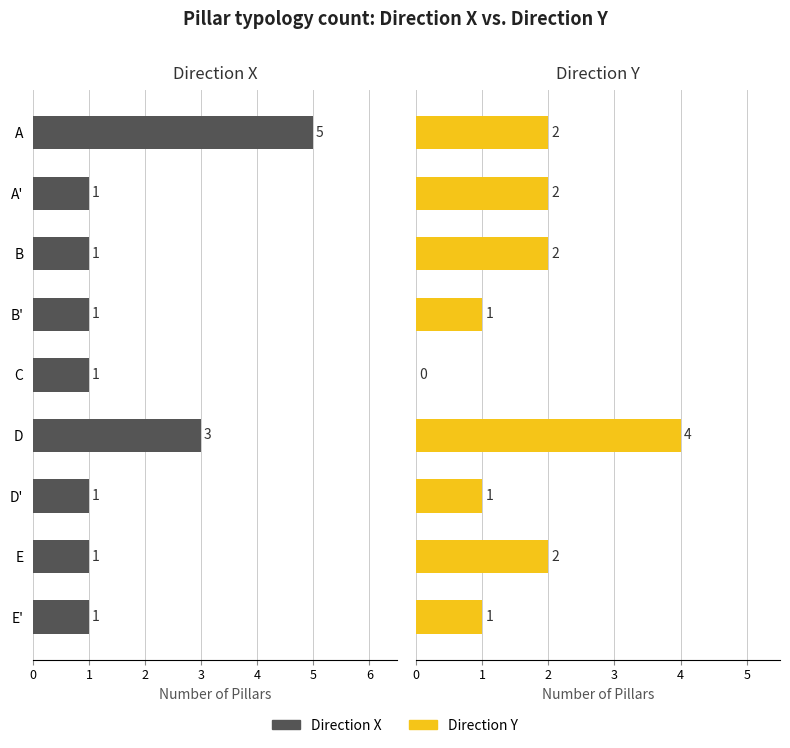

Are the bars grouped side by side (vs. stacked)?

Yes